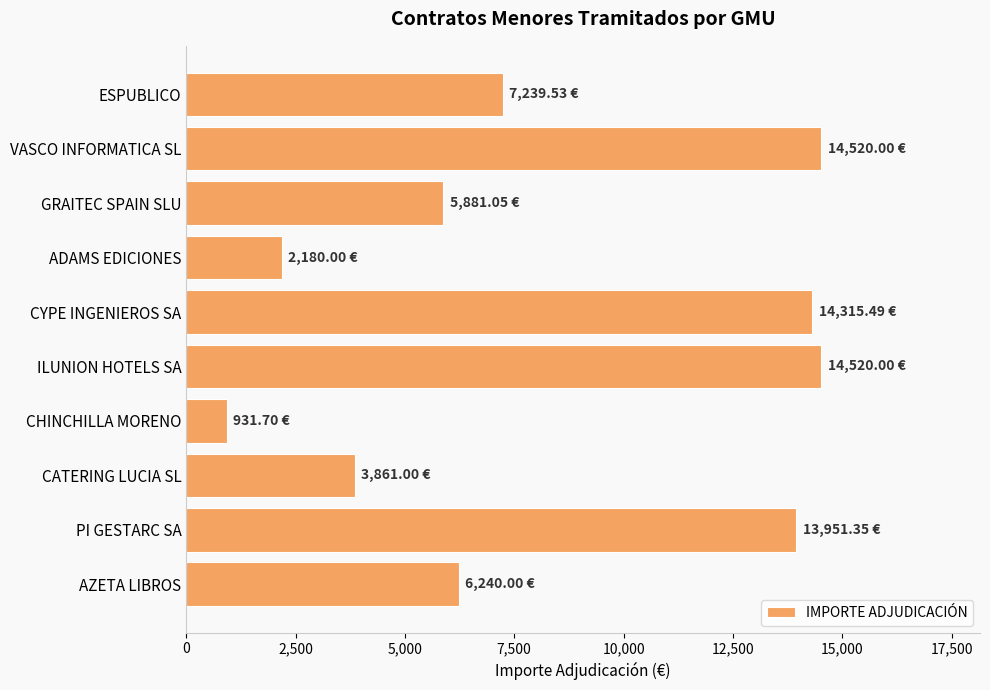

What is the difference between the second highest and minimum values?

13588.3